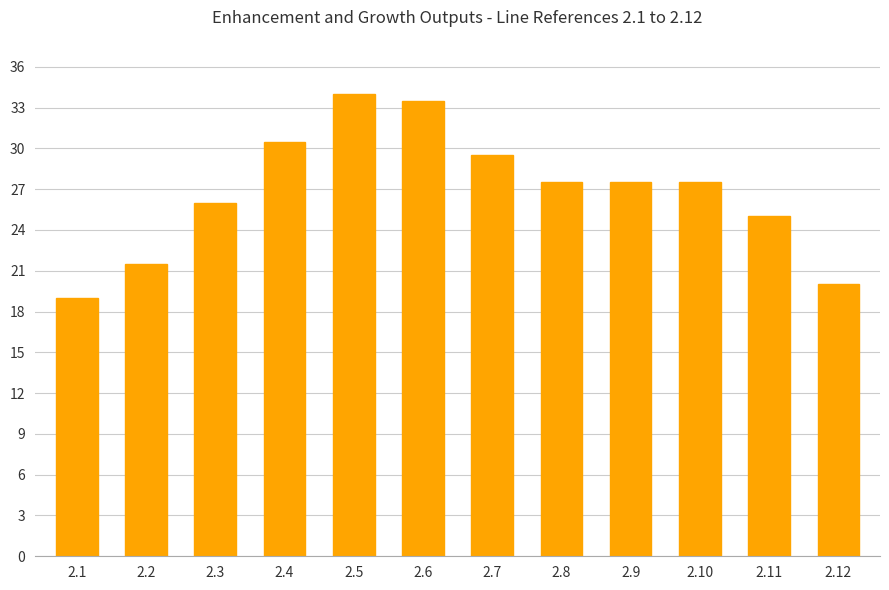

The chart shows a value of 8.1 at 2.9. True or false?

False